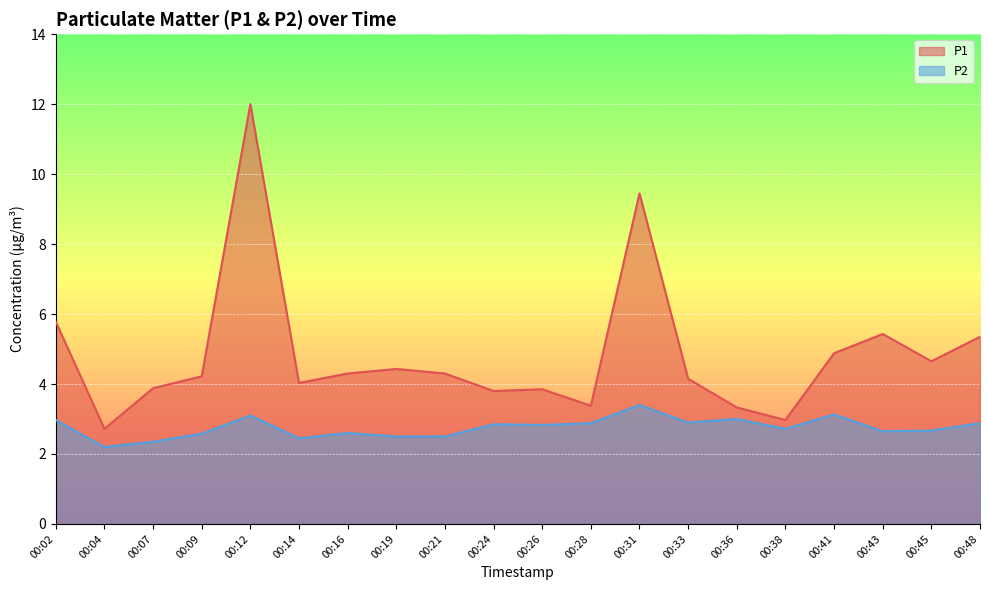

True or false: P2 and P1 intersect in this chart.

False